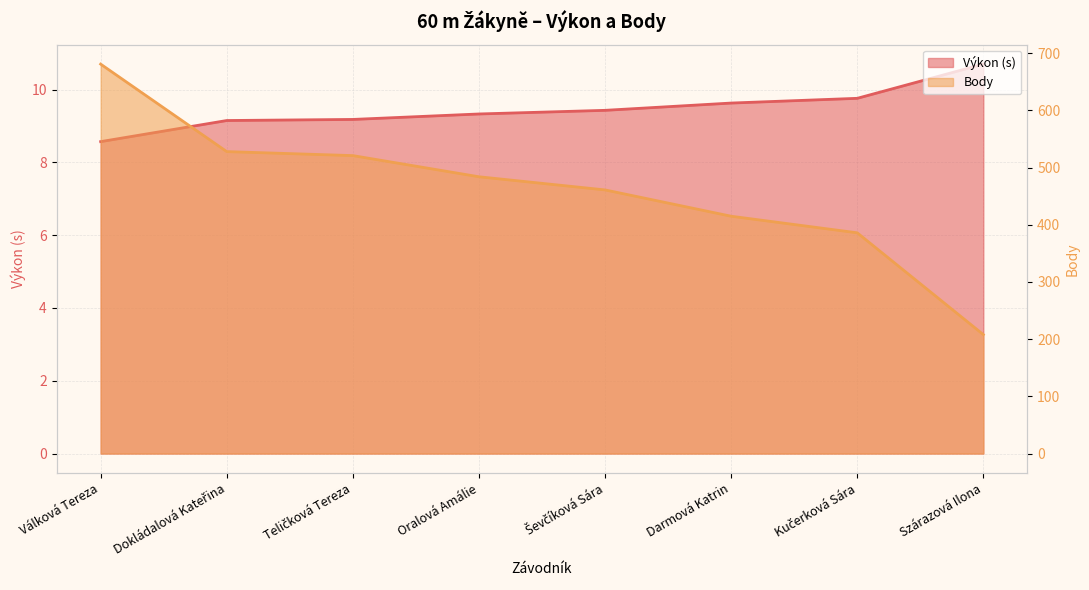

Reading left to right, what are all the values shown in this chart?

Výkon: Válková Tereza=8.6	Dokládalová Kateřina=9.2	Teličková Tereza=9.2	Oralová Amálie=9.3	Ševčíková Sára=9.4	Darmová Katrin=9.6	Kučerková Sára=9.8	Szárazová Ilona=10.7
Body: Válková Tereza=681.0	Dokládalová Kateřina=528.0	Teličková Tereza=521.0	Oralová Amálie=484.0	Ševčíková Sára=461.0	Darmová Katrin=415.0	Kučerková Sára=386.0	Szárazová Ilona=208.0